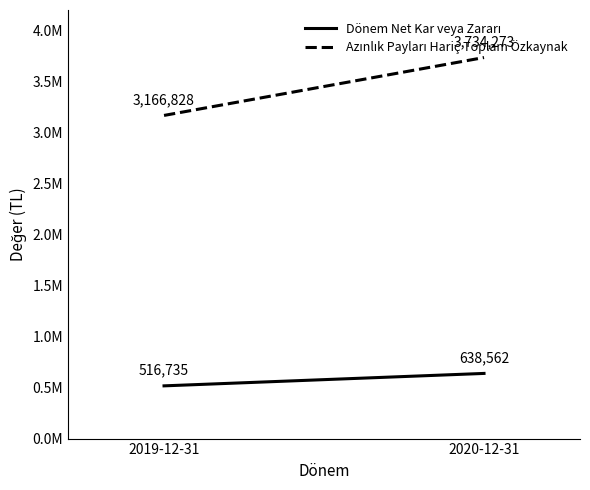

What is the value of the Azınlık Payları Hariç Toplam Özkaynak point at the 2nd from the left?

3734273